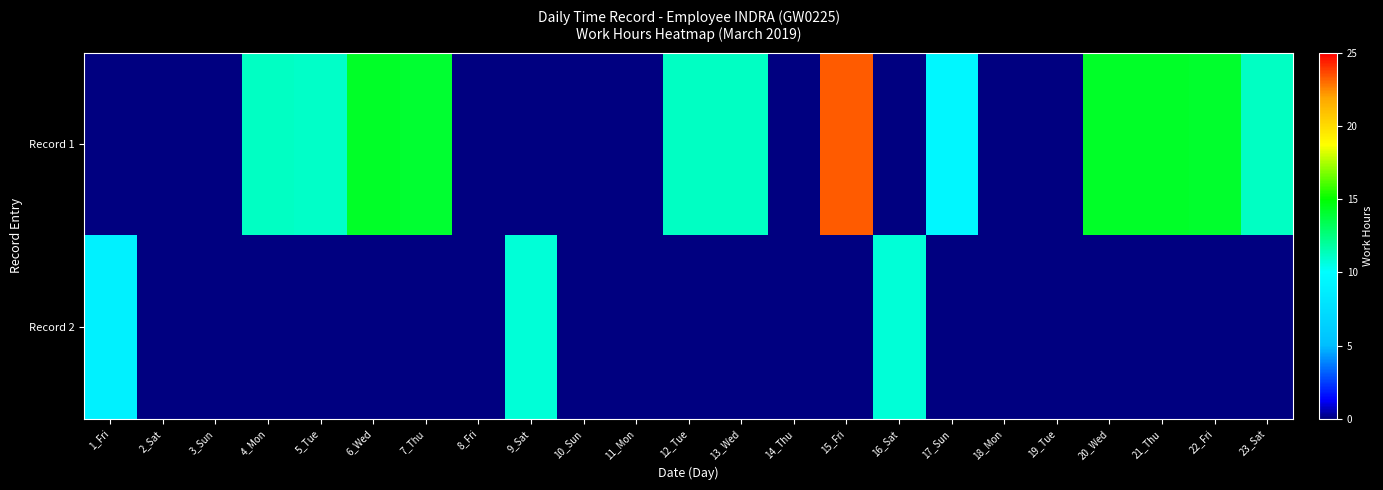

Reading right to left, what are all the values shown in this chart?

Record 1: 23_Sat=11.2	22_Fri=14.2	21_Thu=14.2	20_Wed=14.2	19_Tue=0.0	18_Mon=0.0	17_Sun=9.4	16_Sat=0.0	15_Fri=23.3	14_Thu=0.0	13_Wed=11.2	12_Tue=11.2	11_Mon=0.0	10_Sun=0.0	9_Sat=0.0	8_Fri=0.0	7_Thu=14.0	6_Wed=14.2	5_Tue=11.1	4_Mon=11.1	3_Sun=0.0	2_Sat=0.0	1_Fri=0.0
Record 2: 23_Sat=0.0	22_Fri=0.0	21_Thu=0.0	20_Wed=0.0	19_Tue=0.0	18_Mon=0.0	17_Sun=0.0	16_Sat=10.8	15_Fri=0.0	14_Thu=0.0	13_Wed=0.0	12_Tue=0.0	11_Mon=0.0	10_Sun=0.0	9_Sat=10.8	8_Fri=0.0	7_Thu=0.0	6_Wed=0.0	5_Tue=0.0	4_Mon=0.0	3_Sun=0.0	2_Sat=0.0	1_Fri=8.9